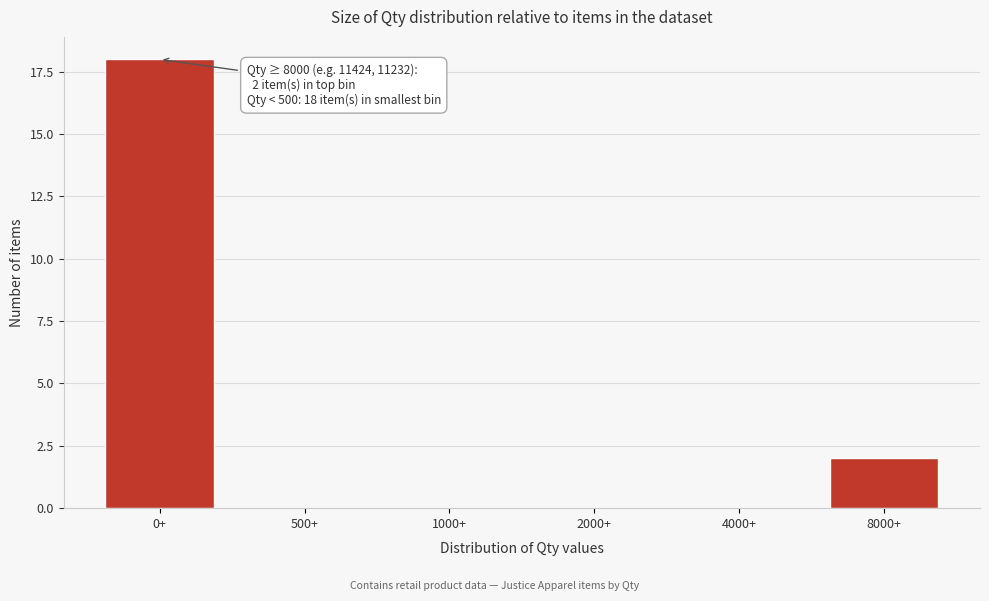

Reading left to right, list all the values displayed in this chart.

0+=18	500+=0	1000+=0	2000+=0	4000+=0	8000+=2